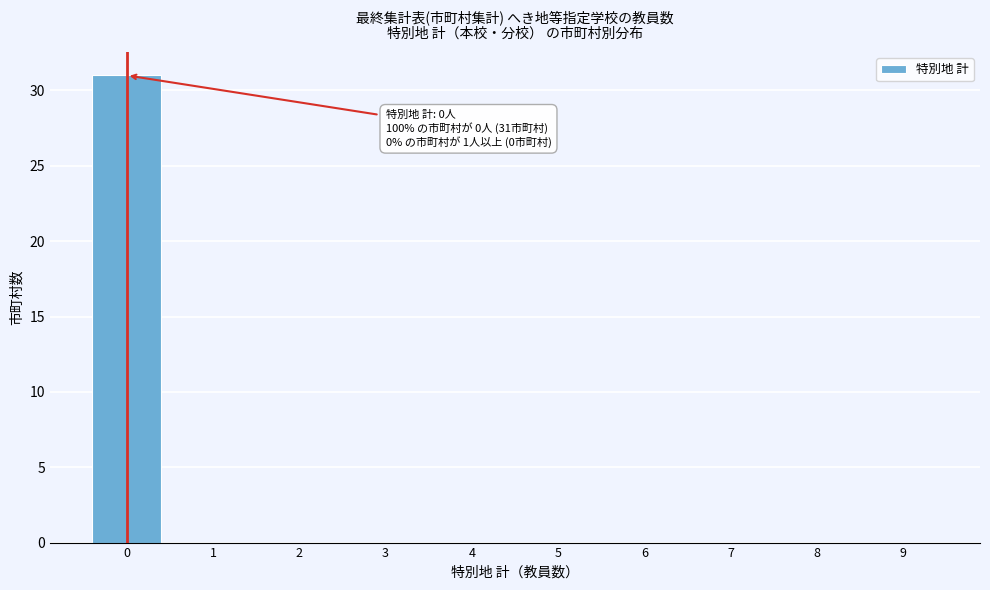

Over which range of the x-axis is the bar tallest?

-0.5 to 0.5